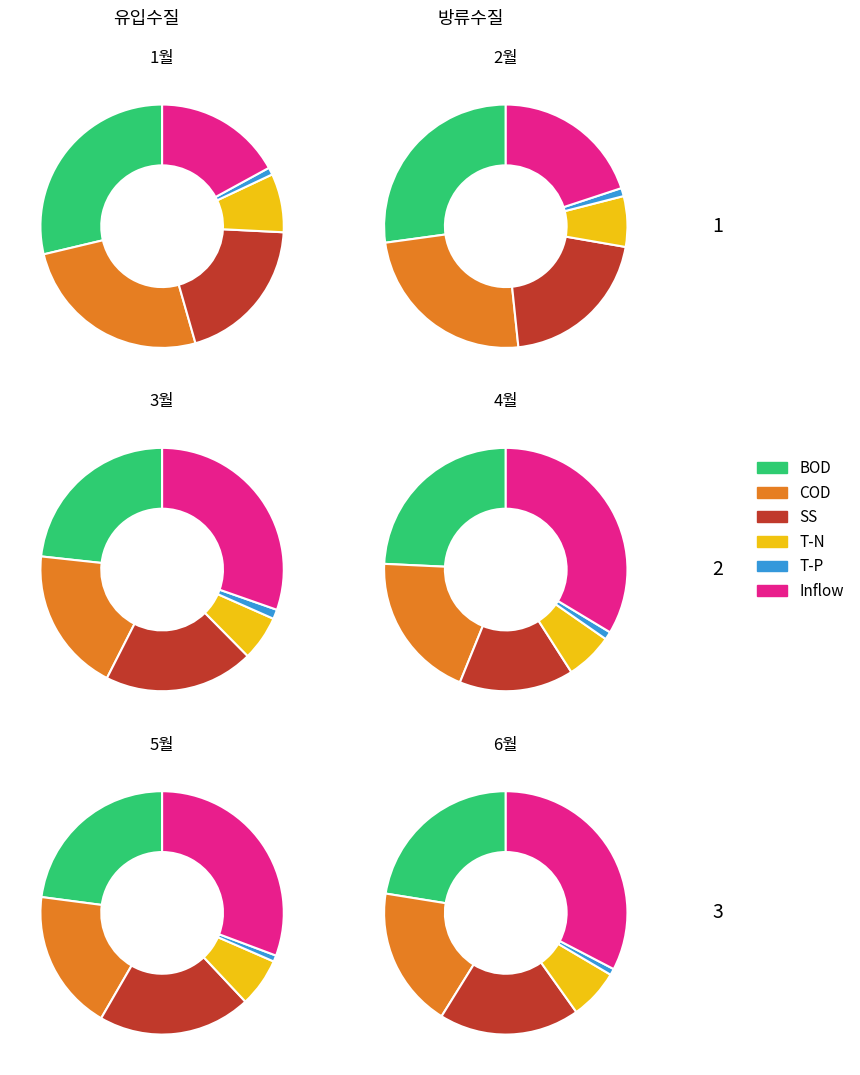

Which series has the widest spread of values?

Inflow